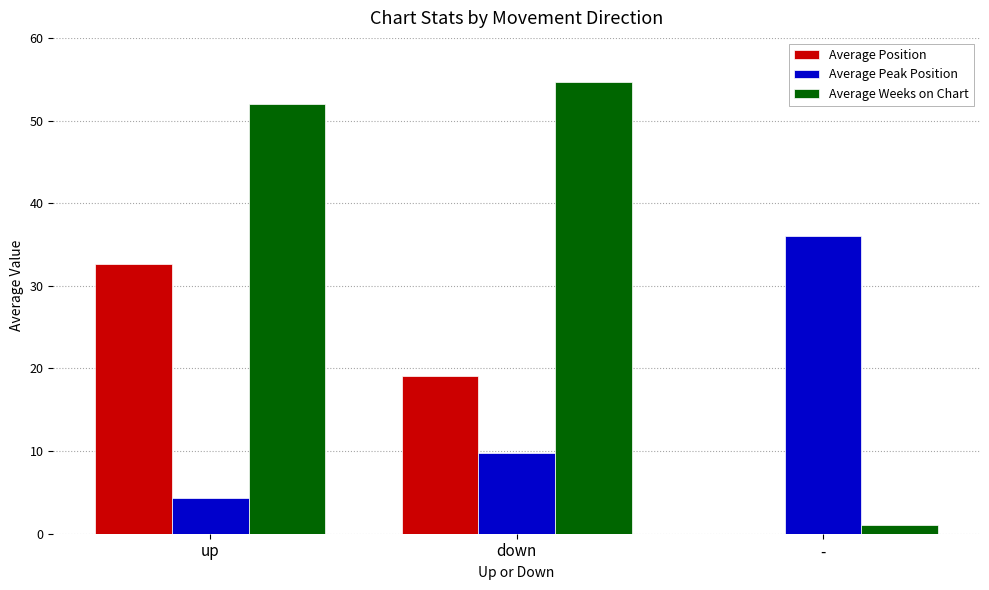

What is the total value across all series at up?

89.0